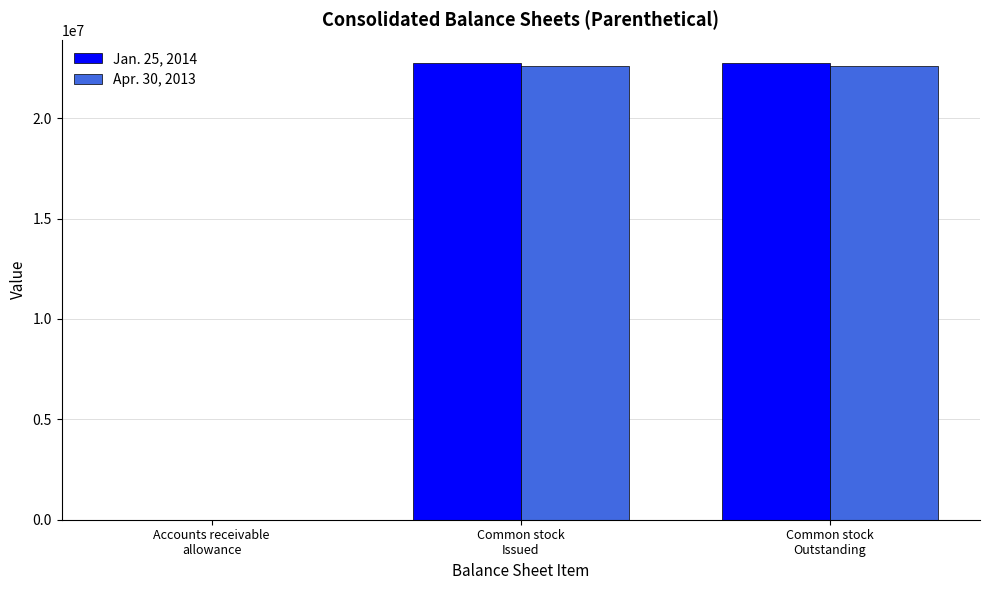

Which series has the largest range (max minus min)?

Jan. 25, 2014